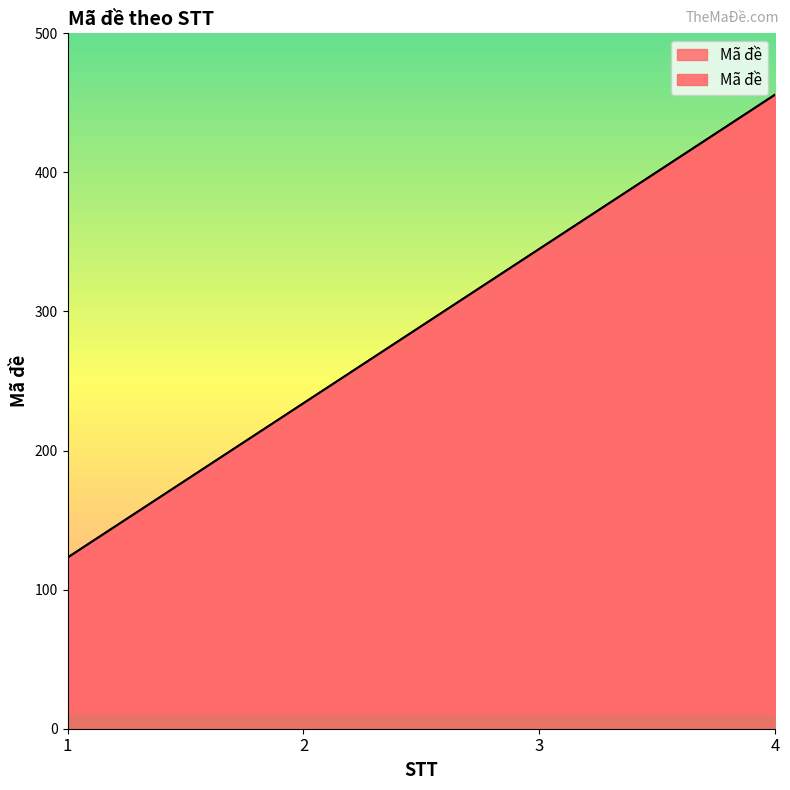

How many series are shown in this chart?

1